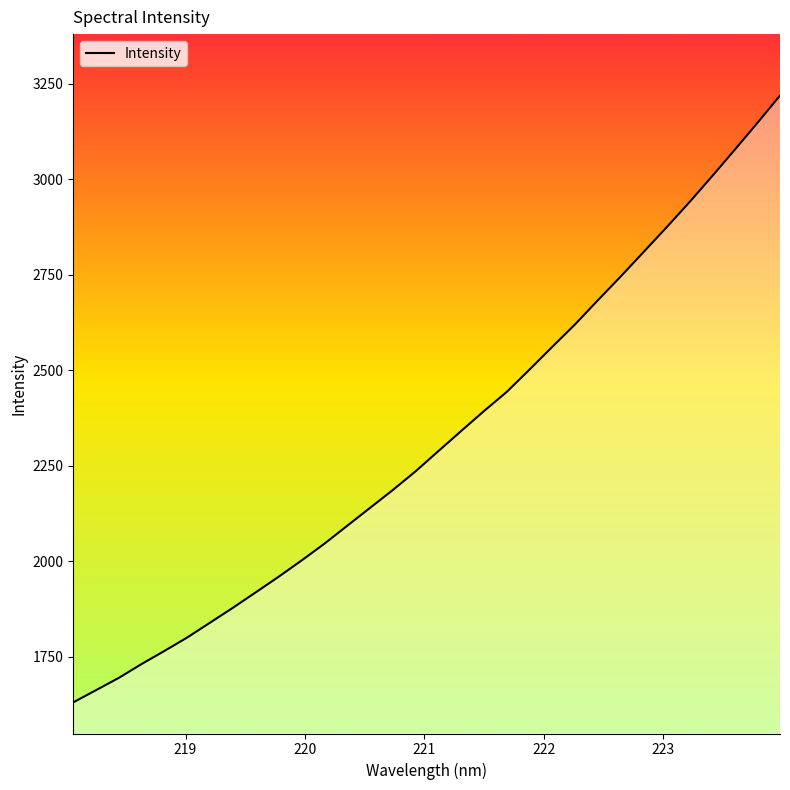

What is the greatest value displayed?

3219.0